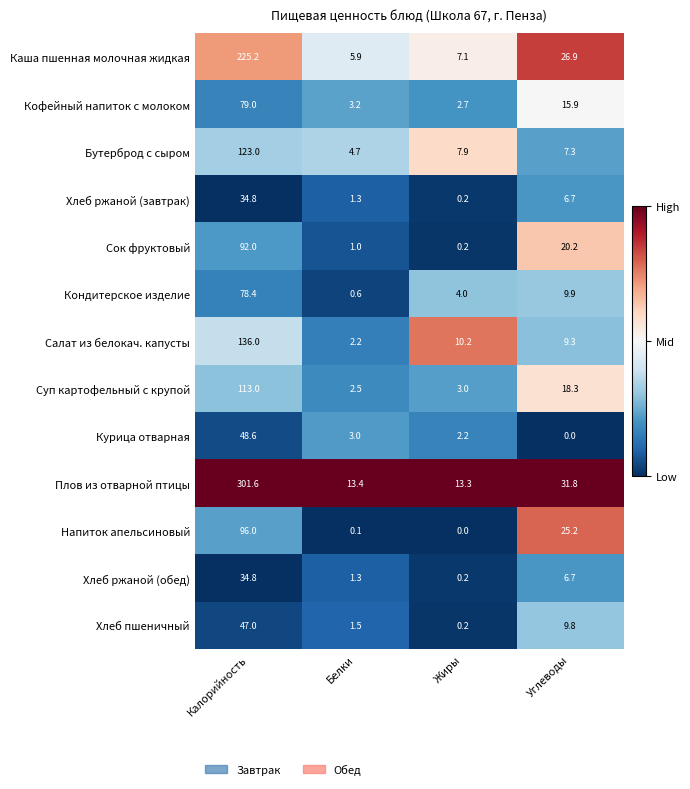

How many series are shown in this chart?

13